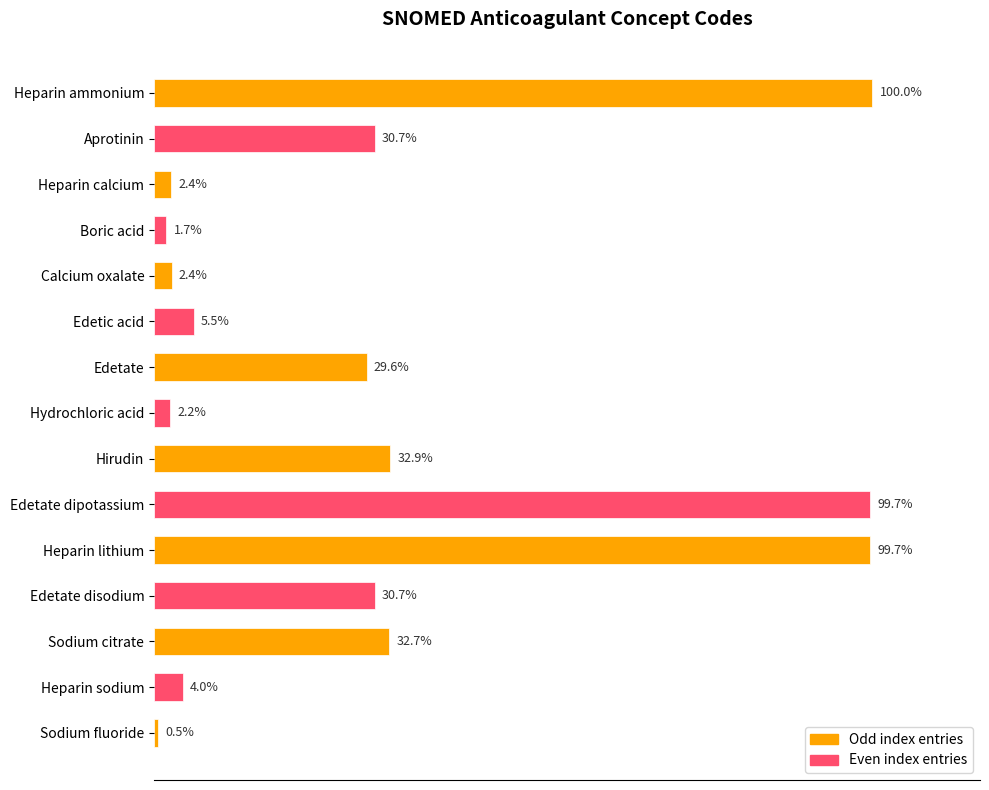

What is the label of the 2nd bar from the bottom?

Heparin sodium